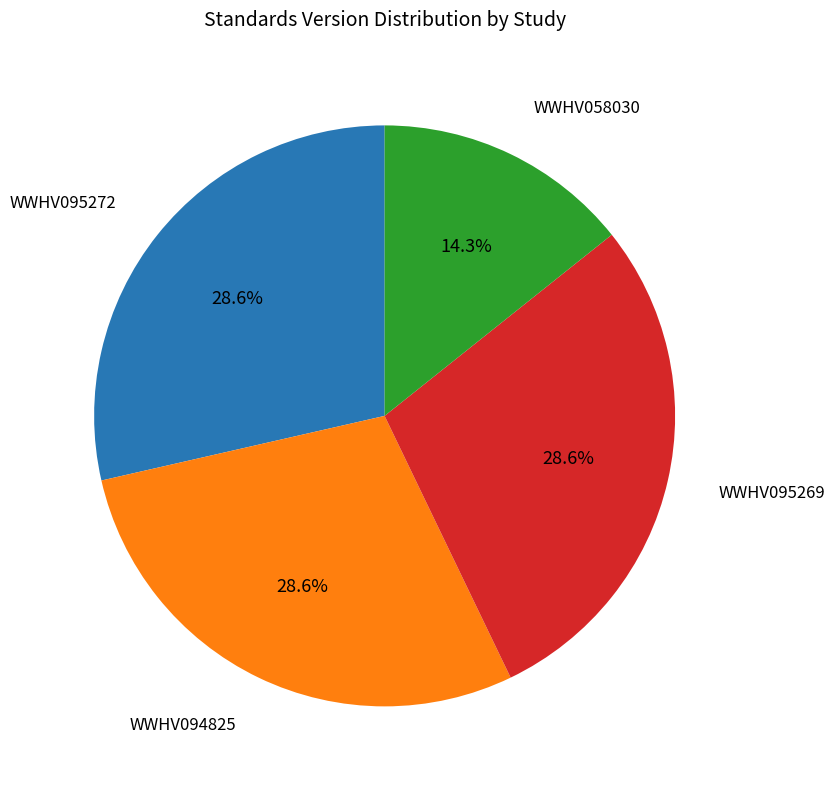

To the nearest percent, what is the average slice percentage?

25%